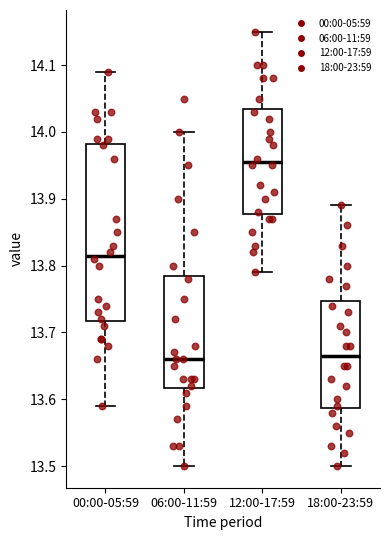

Reading left to right, read every box against the y-axis: the position of its median line, the range the box covers, and the ends of its whiskers. The values are not printed on the chart, so give them approximately, as read against the axis.

00:00-05:59: median 13.82, box 13.72 to 13.98, whiskers 13.59 to 14.09
06:00-11:59: median 13.66, box 13.62 to 13.79, whiskers 13.50 to 14.00
12:00-17:59: median 13.96, box 13.88 to 14.04, whiskers 13.79 to 14.15
18:00-23:59: median 13.67, box 13.59 to 13.75, whiskers 13.50 to 13.89